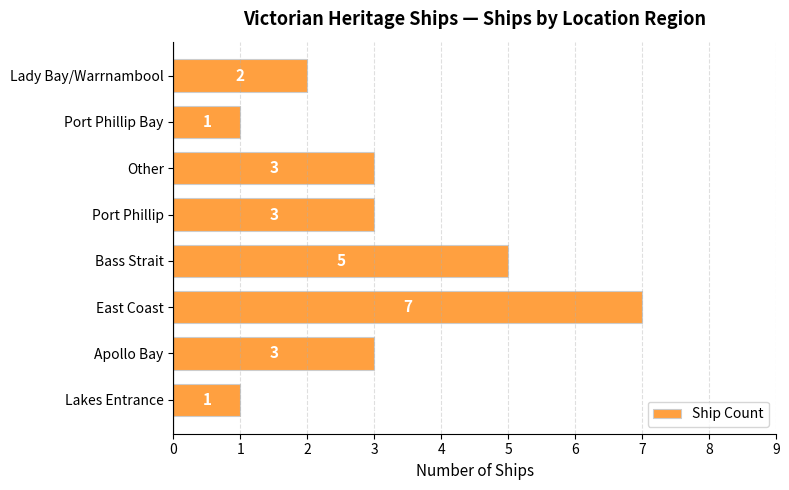

Does the chart contain stacked bars?

No